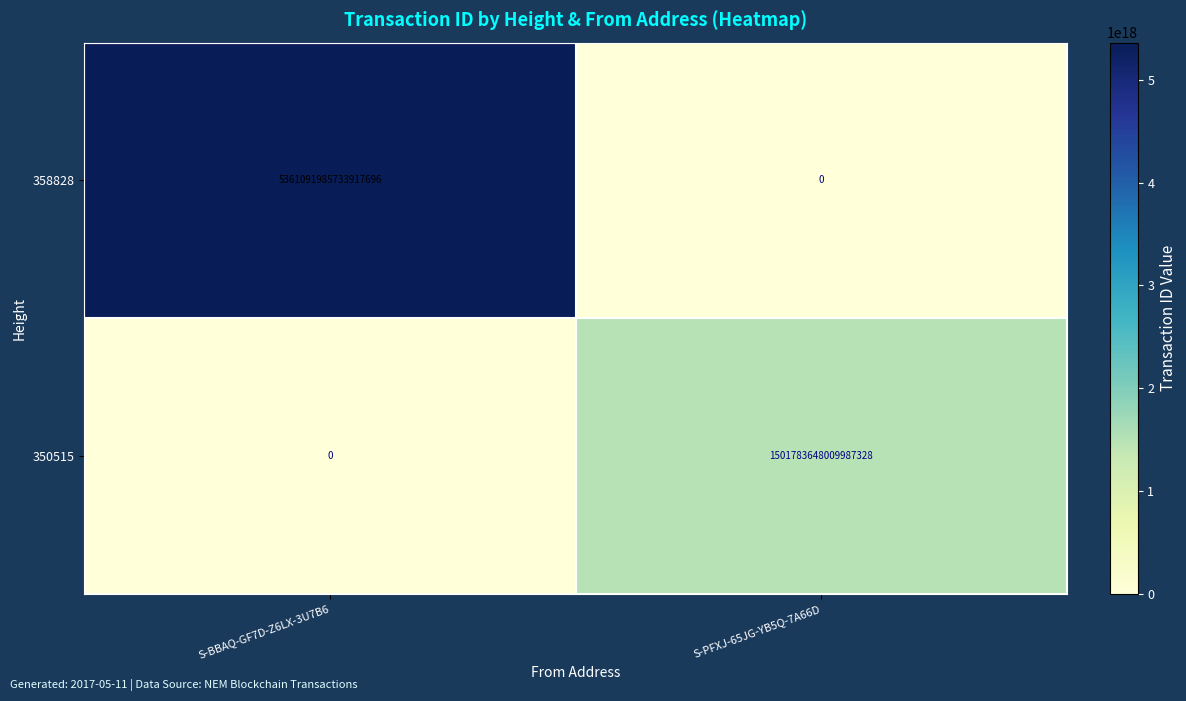

True or false: 358828 has a value of 2348682295049201152 at S-PFXJ-65JG-YB5Q-7A66D.

False